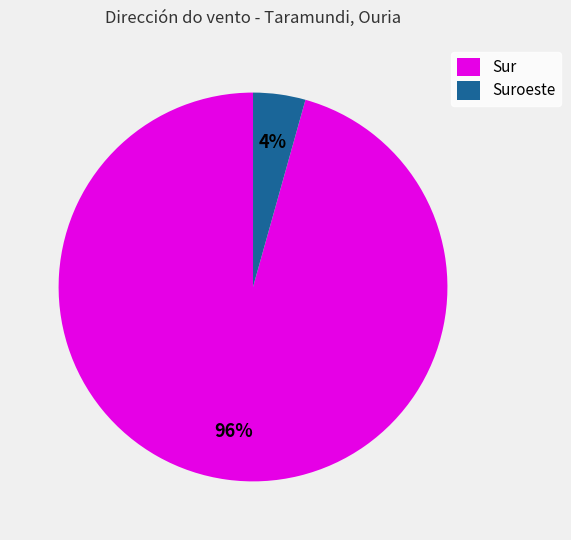

Does any single category account for the majority?

Yes